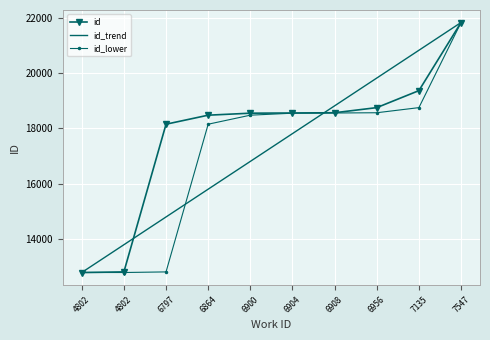

Between 4802 and 6904, which is larger?

6904